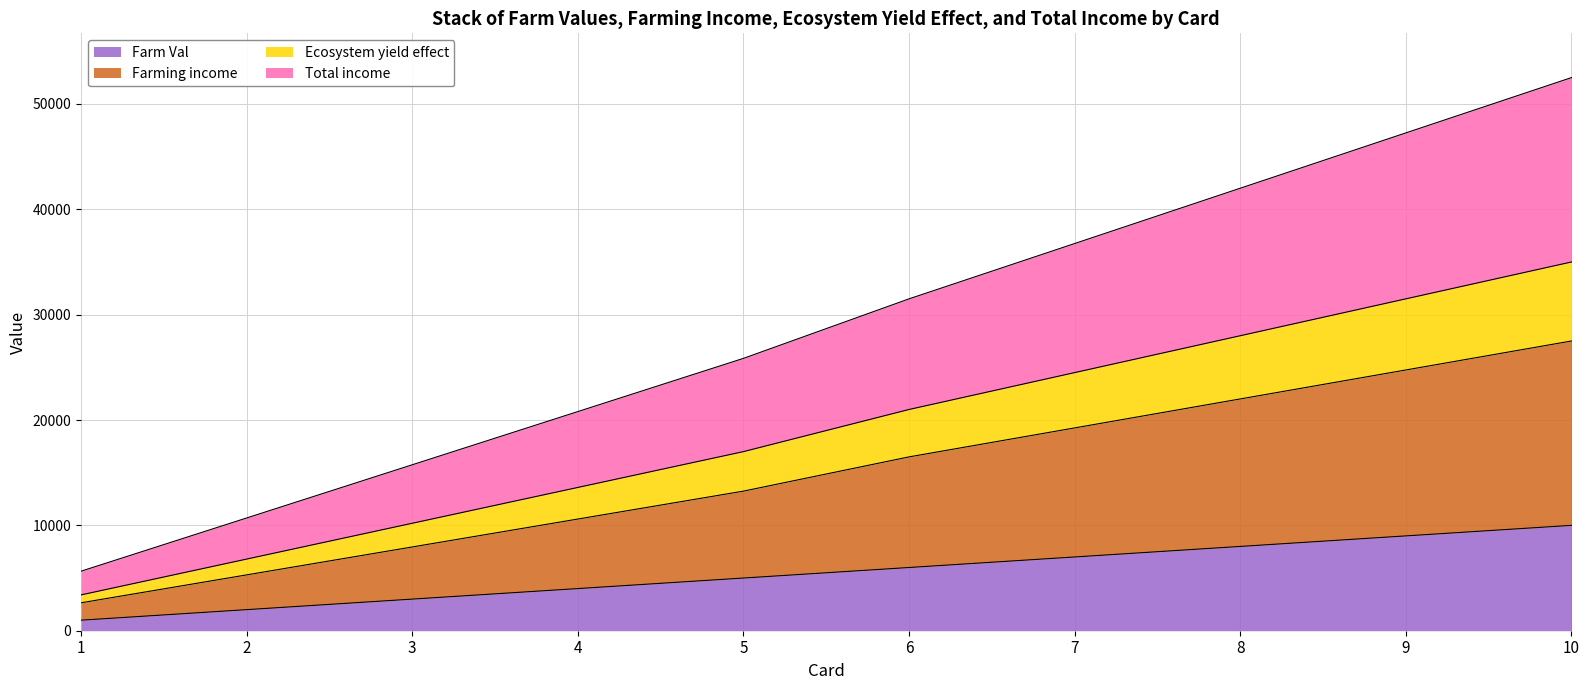

What is the maximum value for Farm Val?

10000